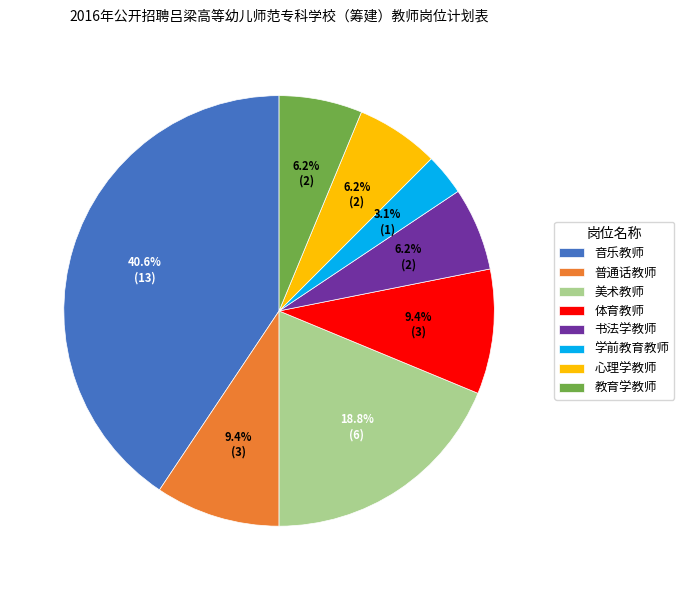

To the nearest percent, what portion does 书法学教师 represent?

6%